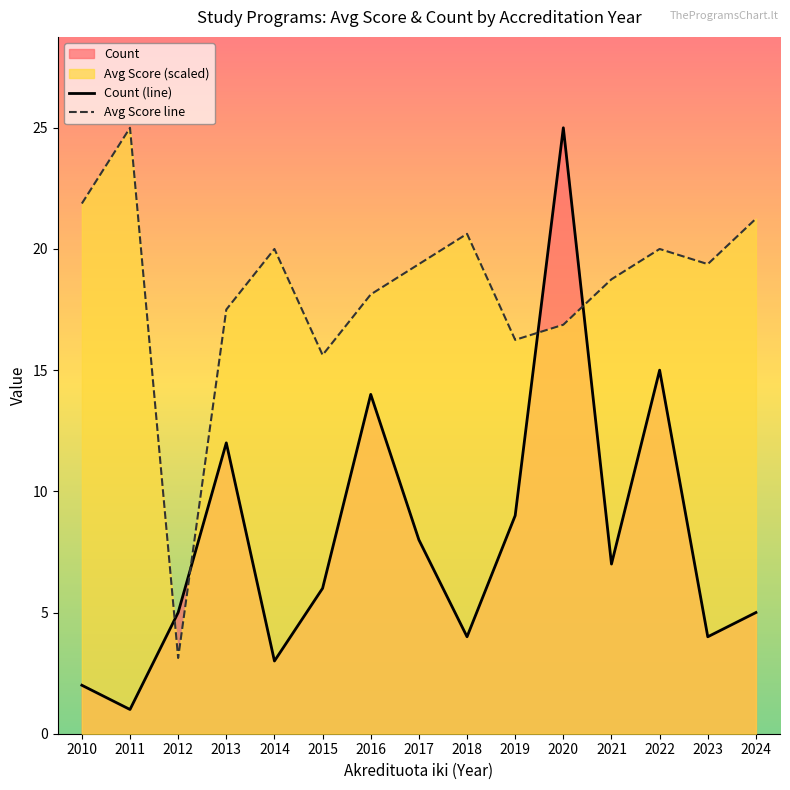

True or false: Count (line) has more than 0 points higher than both neighbors.

True